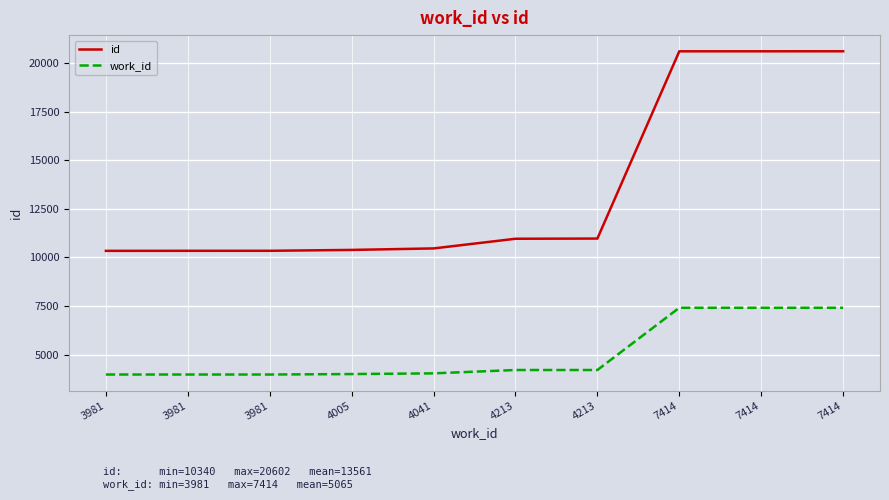

Does the chart have visible grid lines?

Yes